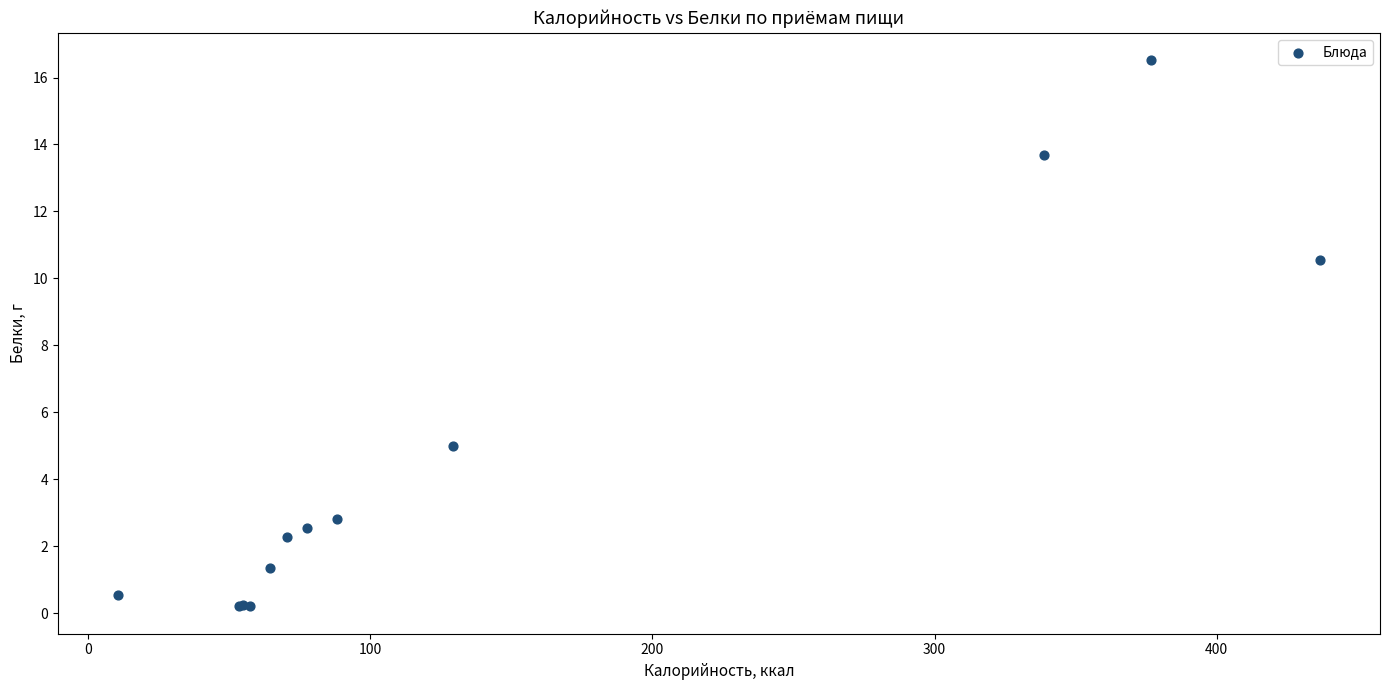

What Y value in the scatter plot is closest to 8?

10.6